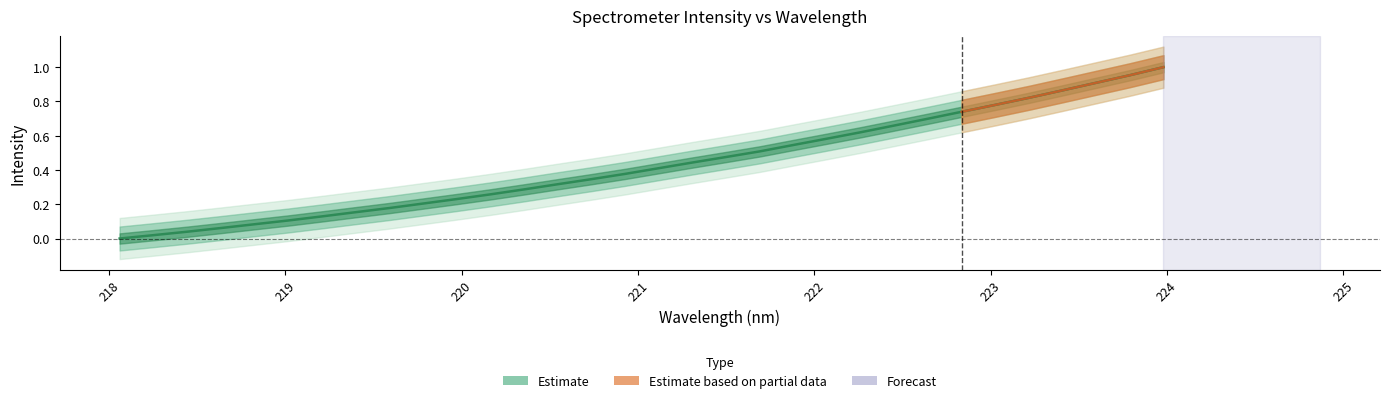

Between 223.0264 and 220.9264, which is larger?

223.0264